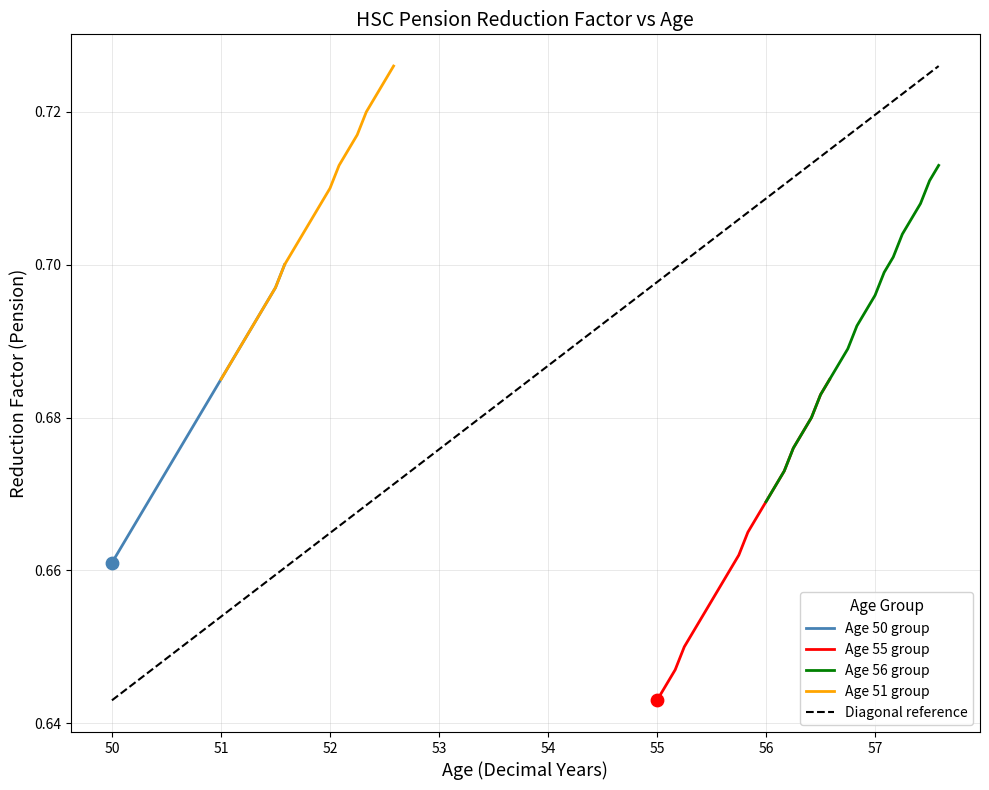

Where is Age 50 group nearest to the value 0?

50